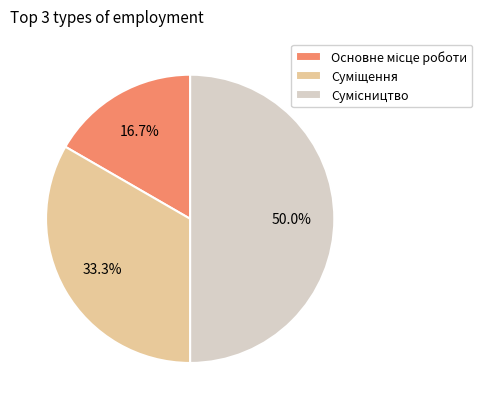

To the nearest percent, what is the average slice percentage?

33%